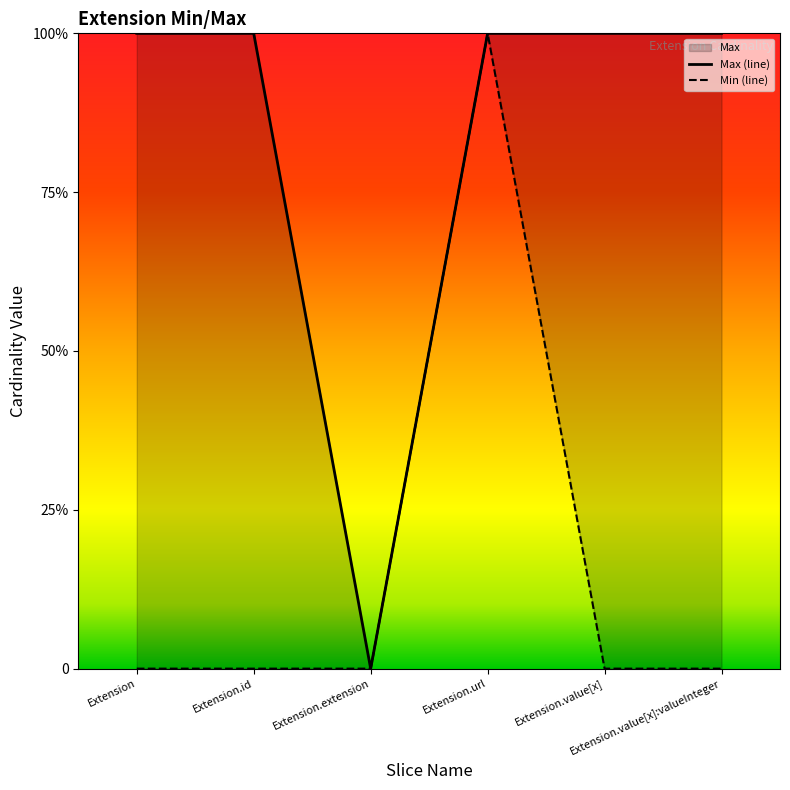

At which category is the sum across all series the highest?

Extension.url